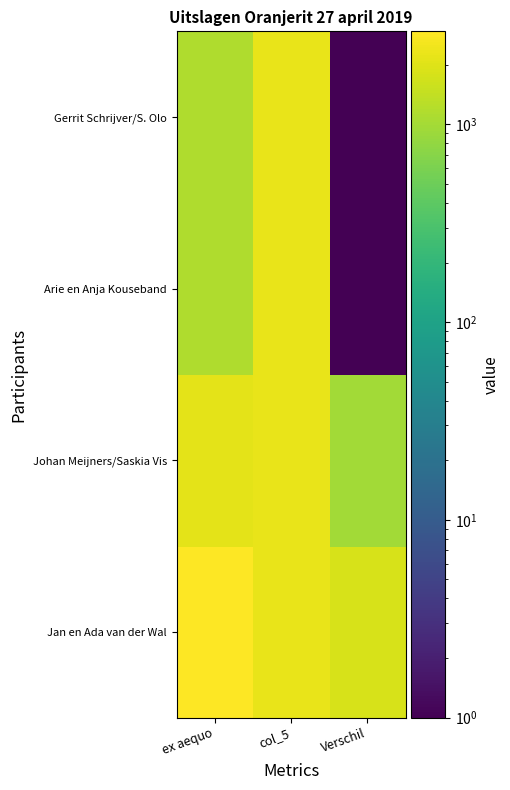

Which has a higher value, Verschil or ex aequo?

ex aequo